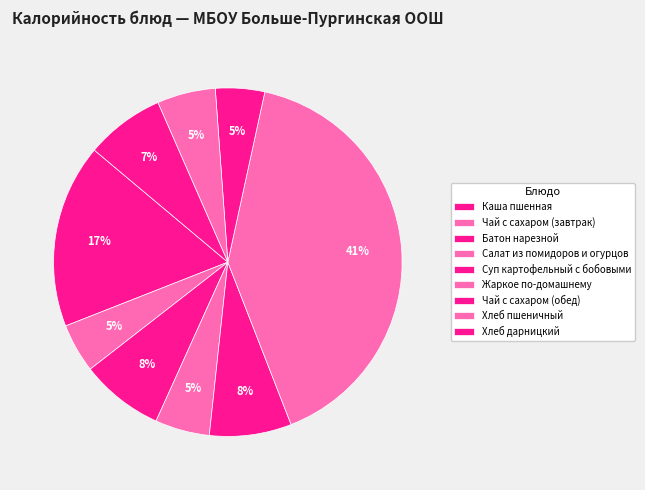

What is the change in value from Жаркое по-домашнему to Хлеб дарницкий?

-292.8